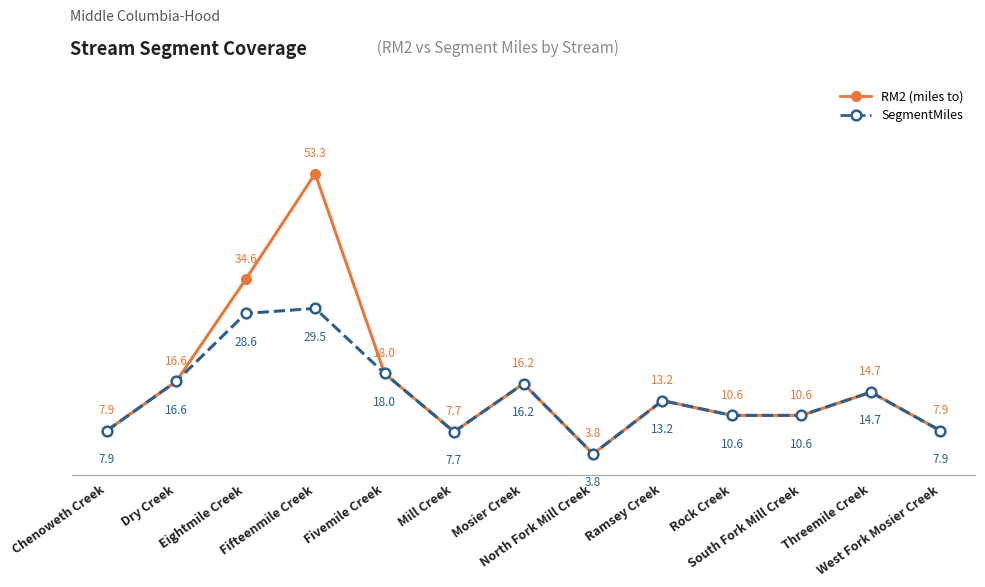

List the series in order of their overall mean, lowest first.

SegmentMiles, RM2 (miles to)